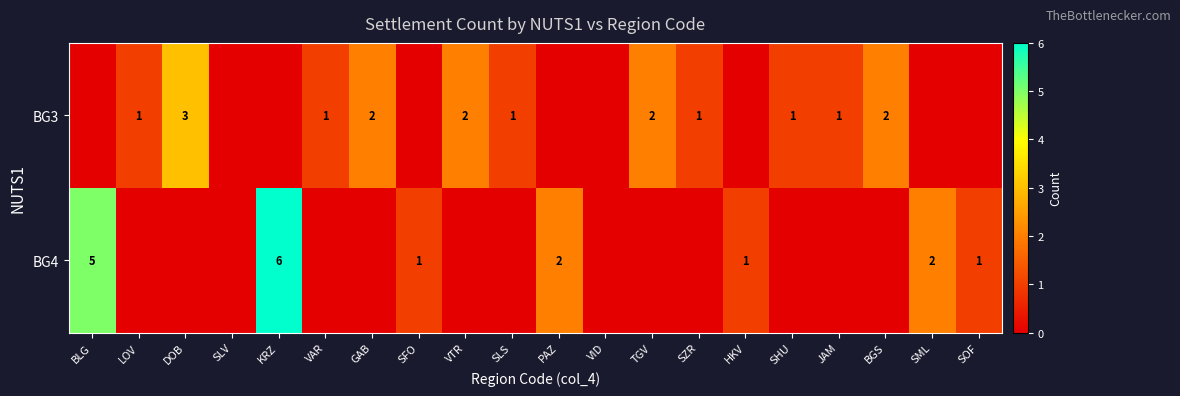

Is it true that BG4 equals 3 at SML?

False